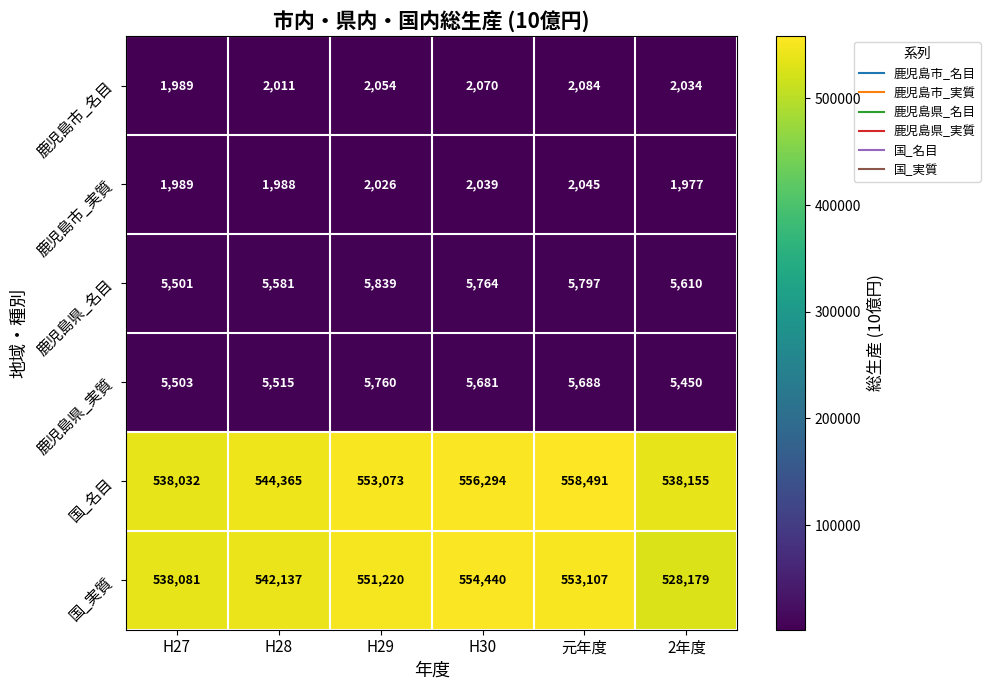

Where is 国_名目 nearest to the value 548261?

H28